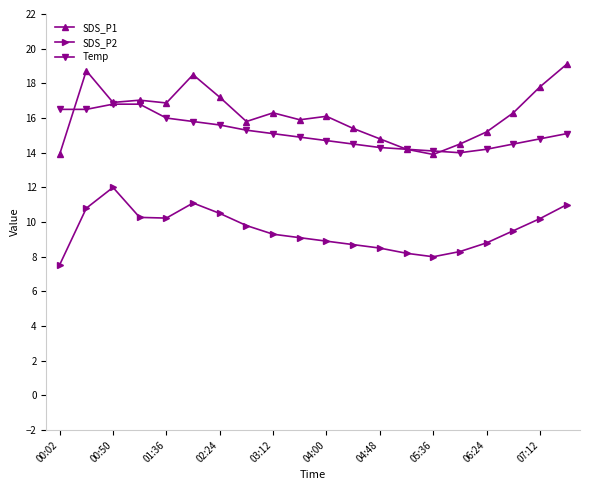

What is the value of the SDS_P2 point at the 17th from the left?

8.8